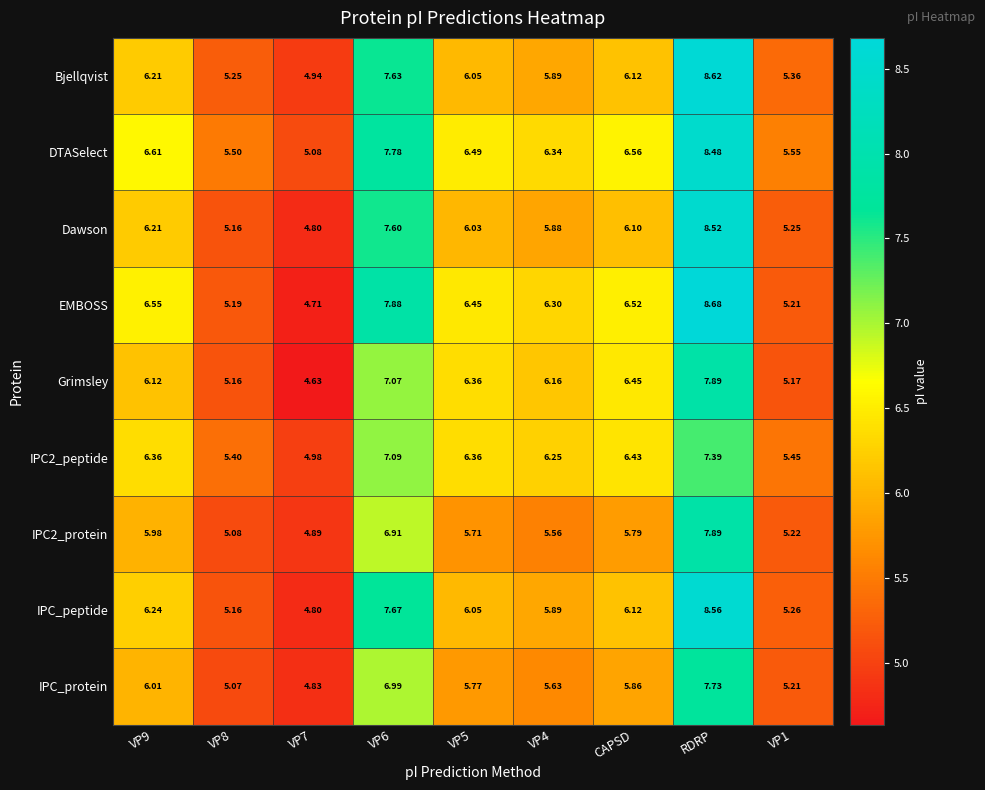

How many values in the Grimsley series are below 6?

3